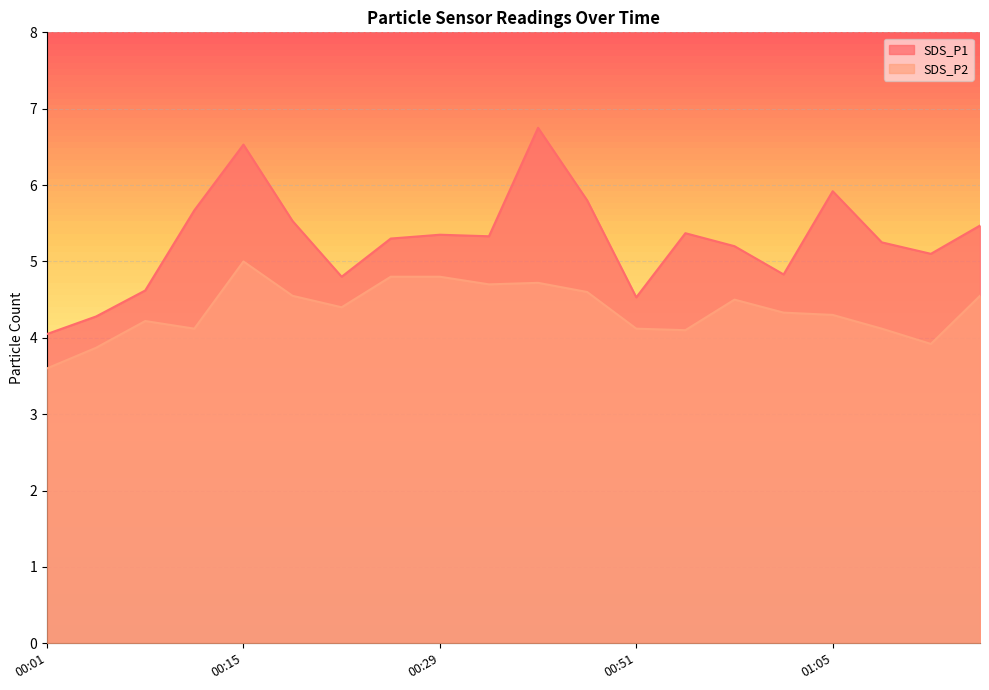

What is the minimum value for SDS_P1?

4.0